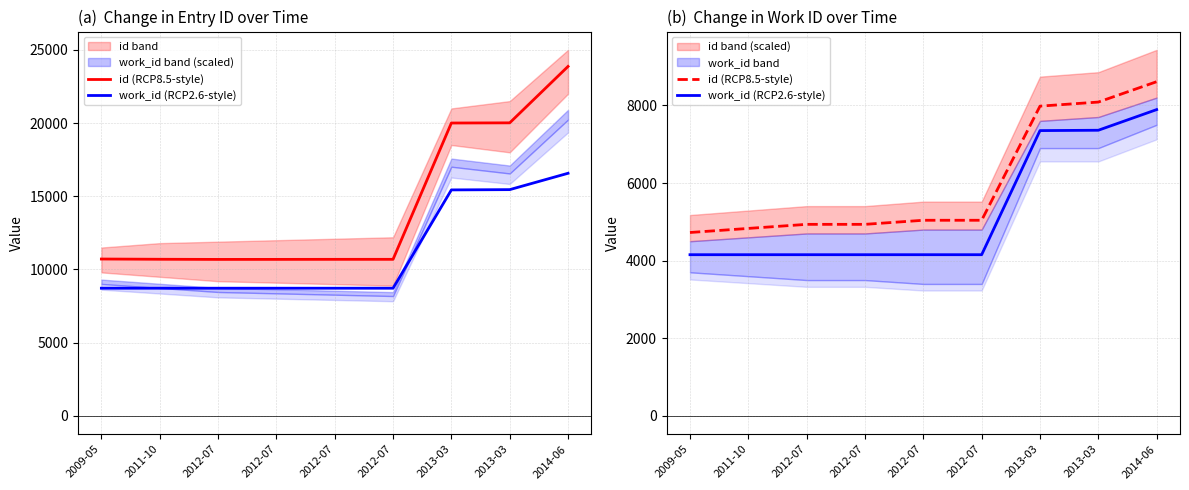

Reading left to right, what are all the values shown in this chart?

id (RCP8.5-style): 2009-05=4725	2011-10=4830	2012-07=4935	2012-07=4935	2012-07=5040	2012-07=5040	2013-03=7980	2013-03=8085	2014-06=8610
work_id (RCP2.6-style): 2009-05=4153	2011-10=4153	2012-07=4153	2012-07=4153	2012-07=4153	2012-07=4153	2013-03=7350	2013-03=7359	2014-06=7891